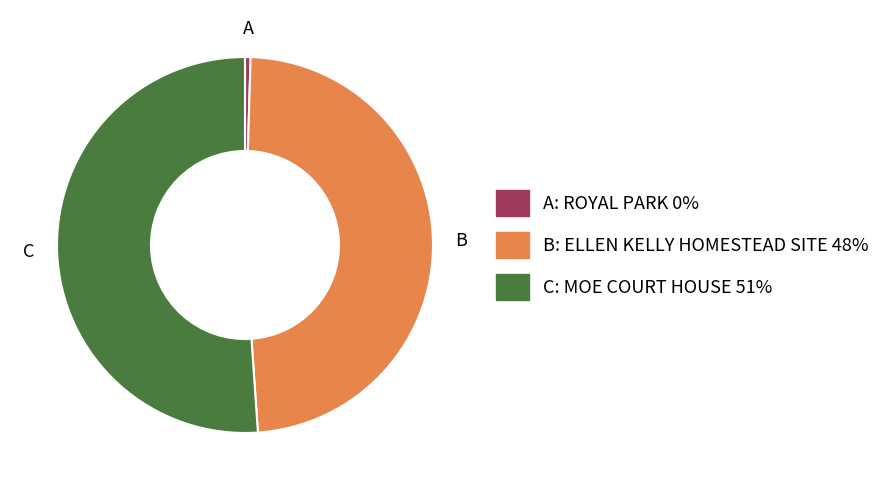

Does any single category account for the majority?

Yes